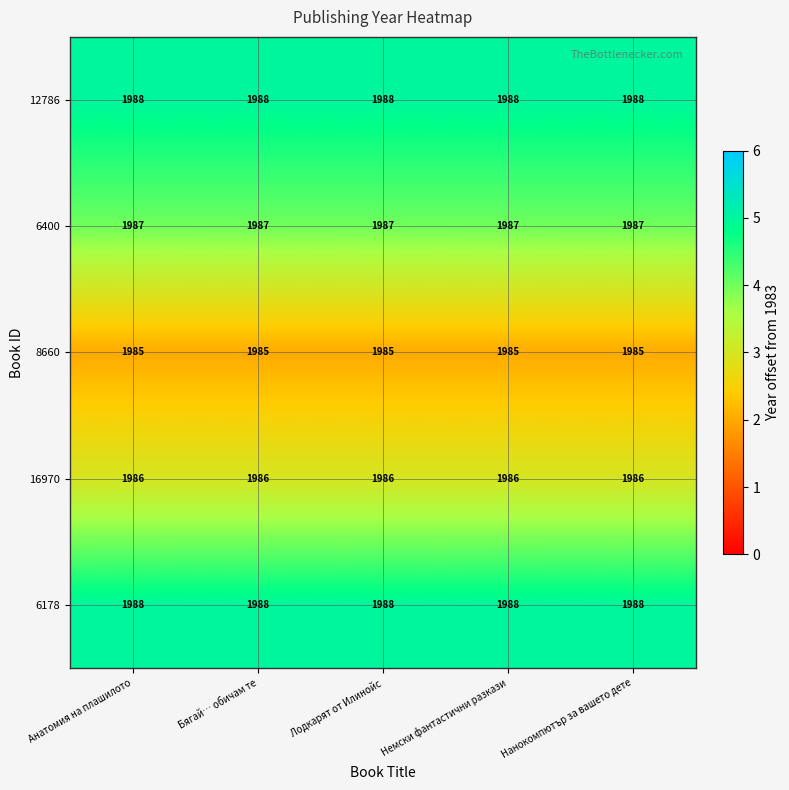

At how many categories does at least one series exceed 1987?

5